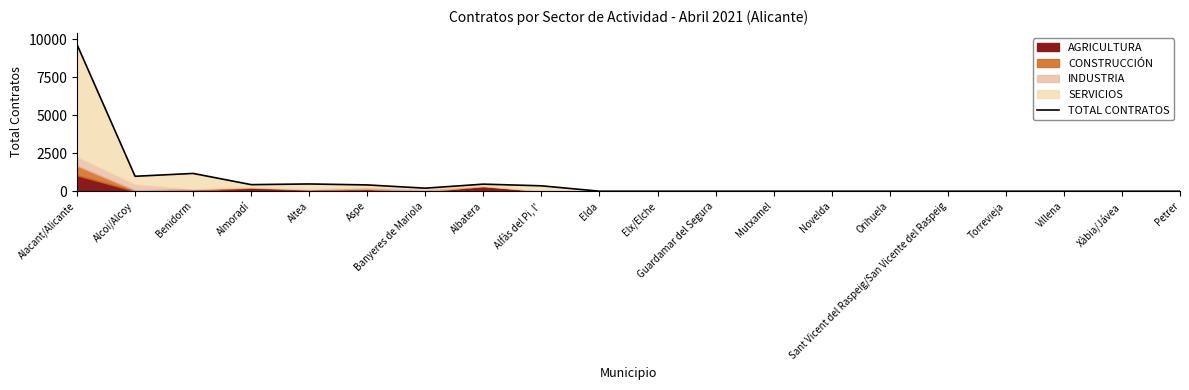

Rank the categories by value from highest to lowest.

Alacant/Alicante, Benidorm, Alcoi/Alcoy, Altea, Albatera, Almoradí, Aspe, Alfàs del Pi, l', Banyeres de Mariola, Elda, Elx/Elche, Guardamar del Segura, Mutxamel, Novelda, Orihuela, Sant Vicent del Raspeig/San Vicente del Raspeig, Torrevieja, Villena, Xàbia/Jávea, Petrer